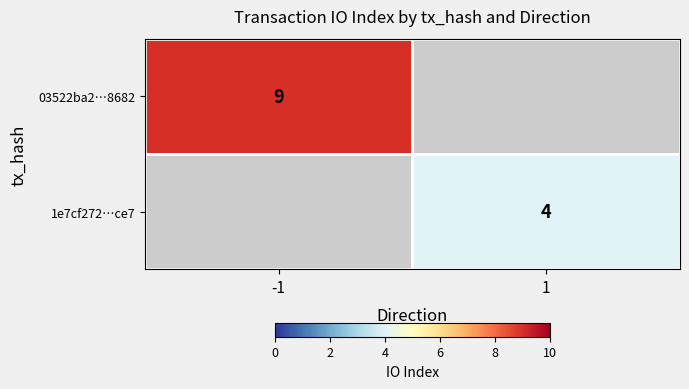

The 1e7cf272…ce7 series shows 4 at 1. True or false?

True